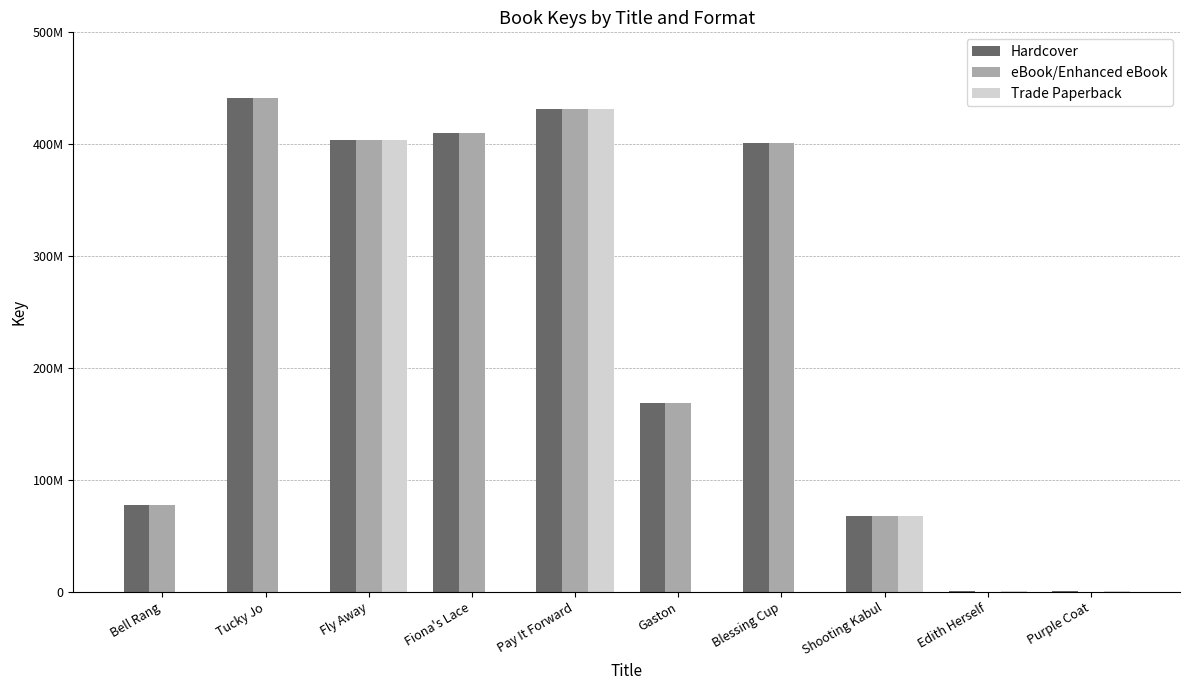

Rank the series by their maximum value, from highest to lowest.

Hardcover, eBook/Enhanced eBook, Trade Paperback